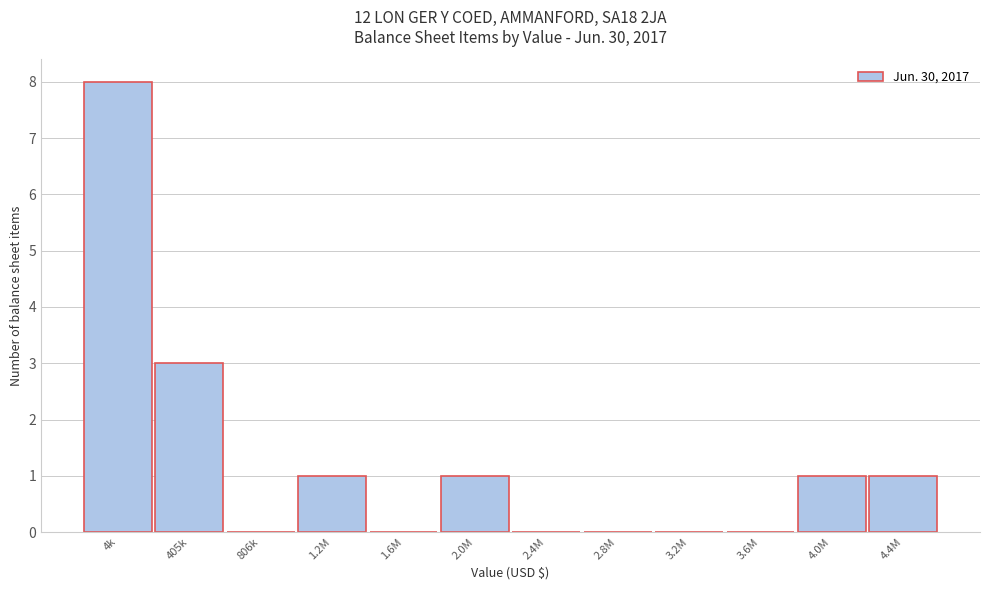

Reading left to right, what are all the values shown in this chart?

4k=8	405k=3	806k=0	1.2M=1	1.6M=0	2.0M=1	2.4M=0	2.8M=0	3.2M=0	3.6M=0	4.0M=1	4.4M=1